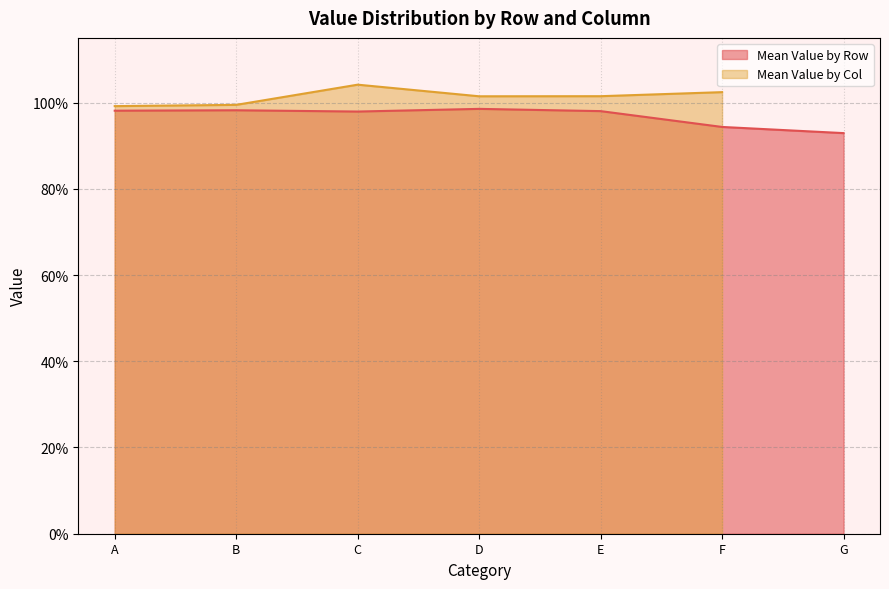

List the labels in order of value, smallest first.

G, F, C, E, A, B, D